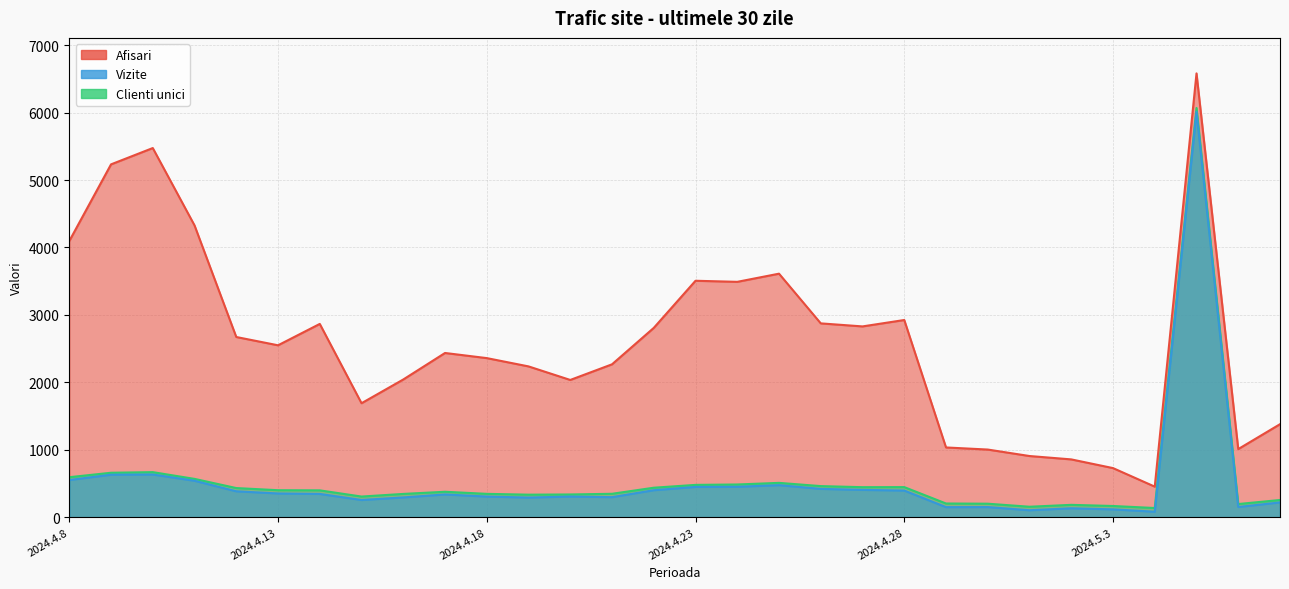

How many data points in Vizite are above 345?

14